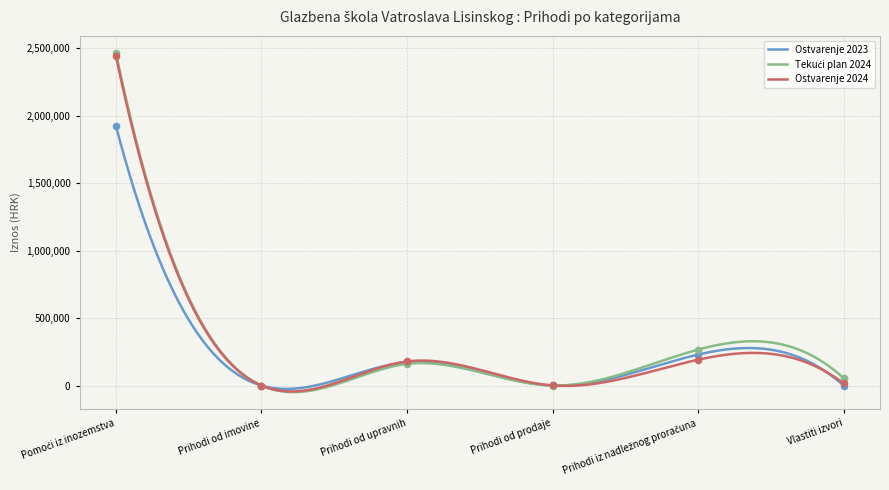

What is the total value across all series at Prihodi od prodaje?

600.0